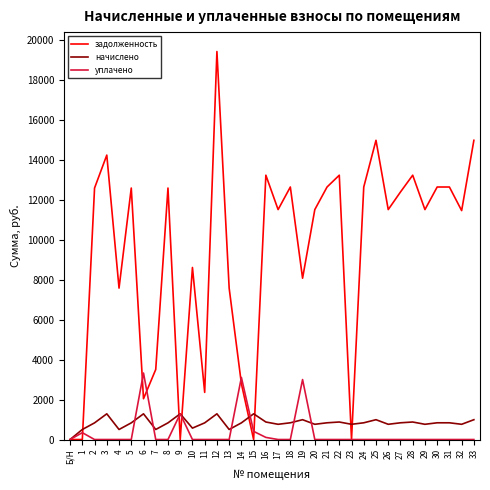

What are all the series names shown in the legend?

задолженность, начислено, уплачено